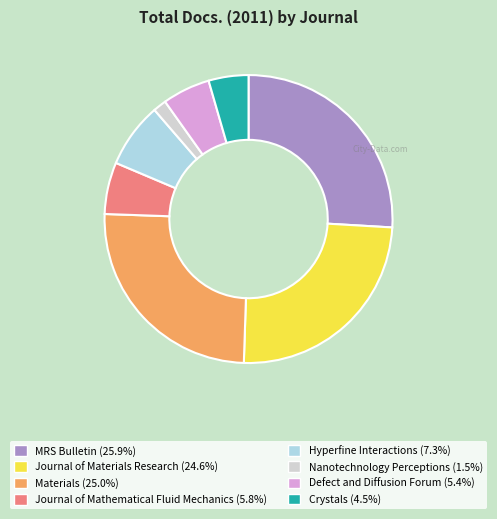

Is there any slice that represents more than half of the pie?

No